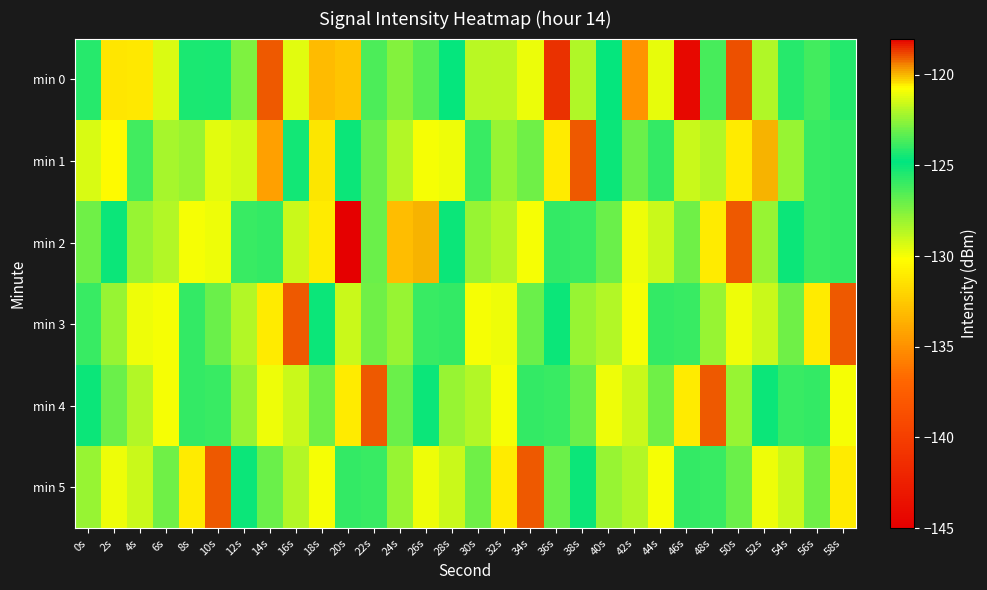

What is the maximum value shown in the chart?

-118.0